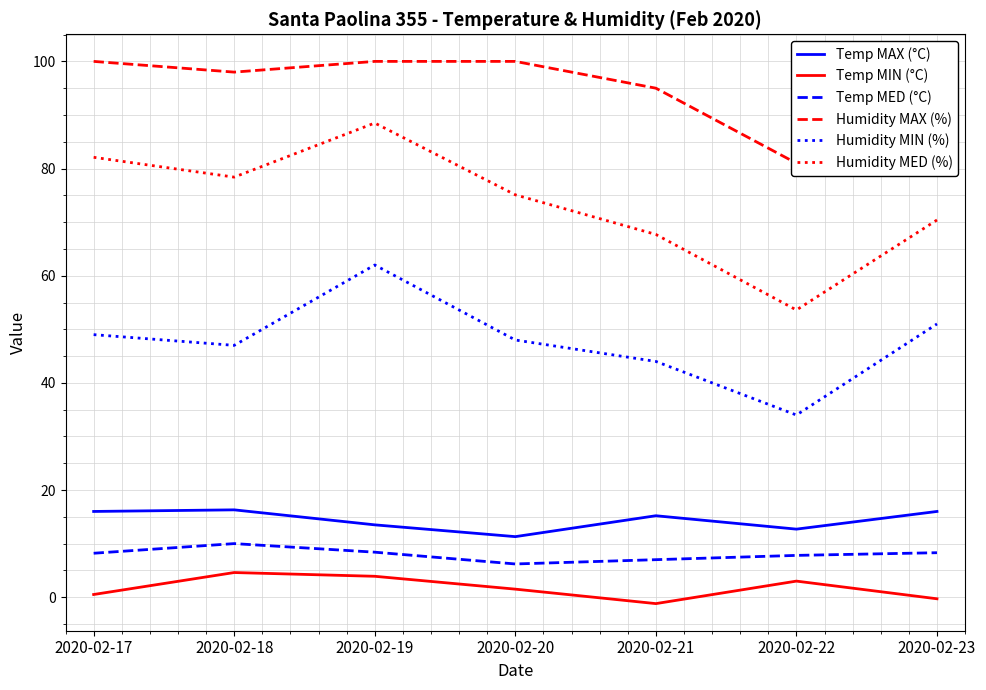

At which label does Humidity MED (%) first exceed 75?

2020-02-17